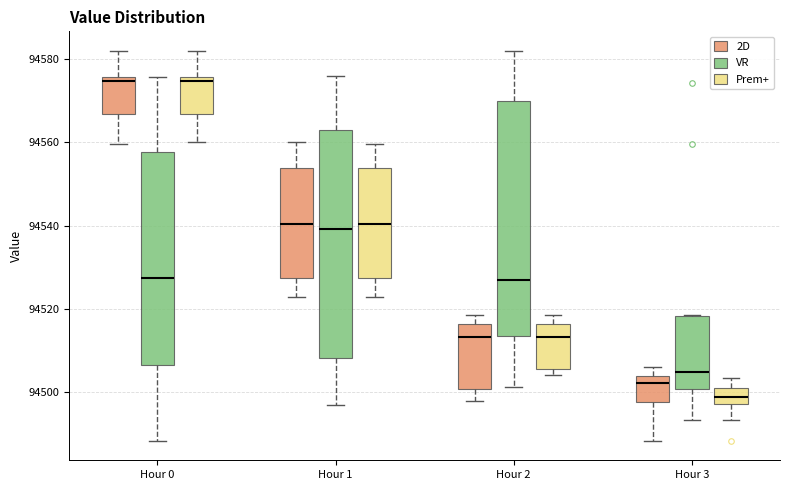

Reading left to right, read every box against the y-axis: the position of its median line, the range the box covers, and the ends of its whiskers. The values are not printed on the chart, so give them approximately, as read against the axis.

Hour 0 (2D): median 94574, box 94566 to 94576, whiskers 94560 to 94582
Hour 0 (VR): median 94528, box 94506 to 94558, whiskers 94488 to 94576
Hour 0 (Prem+): median 94574, box 94566 to 94576, whiskers 94560 to 94582
Hour 1 (2D): median 94540, box 94528 to 94554, whiskers 94522 to 94560
Hour 1 (VR): median 94540, box 94508 to 94562, whiskers 94496 to 94576
Hour 1 (Prem+): median 94540, box 94528 to 94554, whiskers 94522 to 94560
Hour 2 (2D): median 94514, box 94500 to 94516, whiskers 94498 to 94518
Hour 2 (VR): median 94526, box 94514 to 94570, whiskers 94502 to 94582
Hour 2 (Prem+): median 94514, box 94506 to 94516, whiskers 94504 to 94518
Hour 3 (2D): median 94502, box 94498 to 94504, whiskers 94488 to 94506
Hour 3 (VR): median 94504, box 94500 to 94518, whiskers 94494 to 94518
Hour 3 (Prem+): median 94498 (inside the box), box 94498 to 94500, whiskers 94494 to 94504